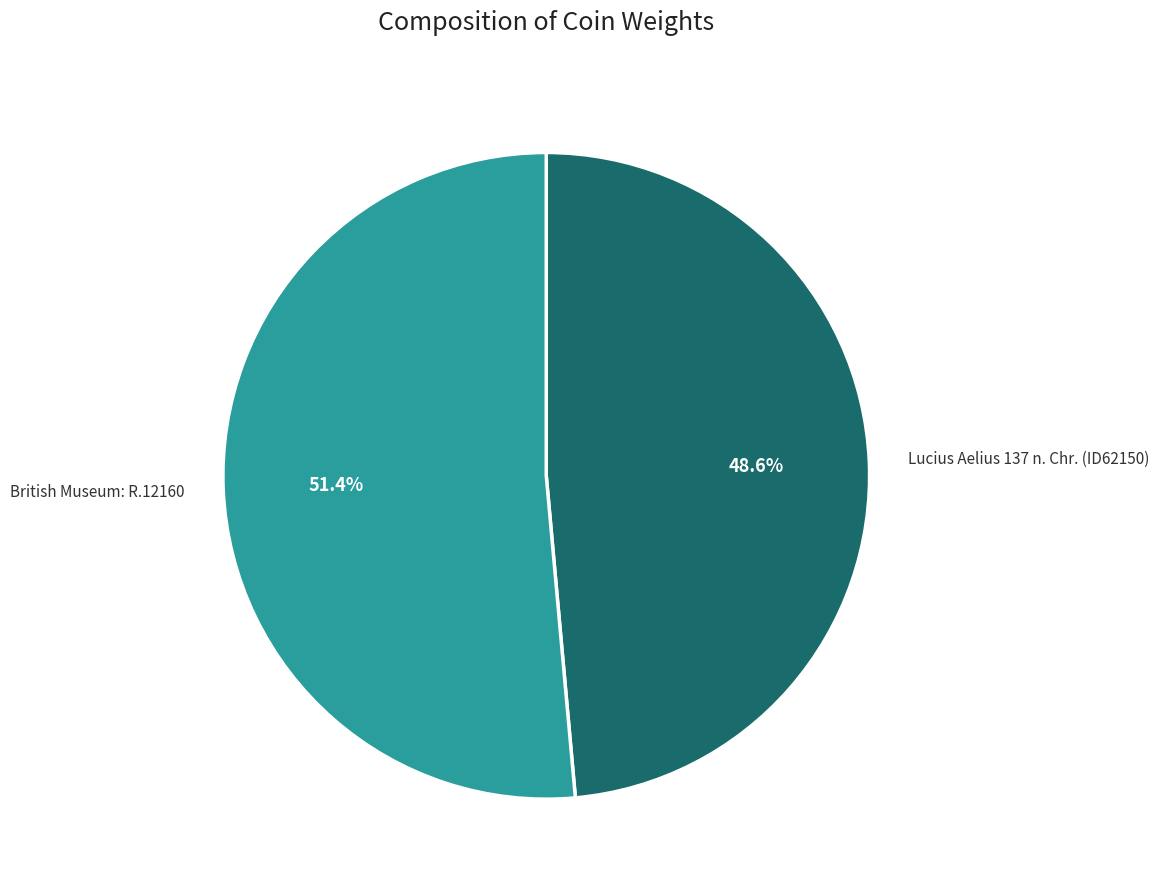

Which has a higher value, Lucius Aelius 137 n. Chr. (ID62150) or British Museum: R.12160?

British Museum: R.12160